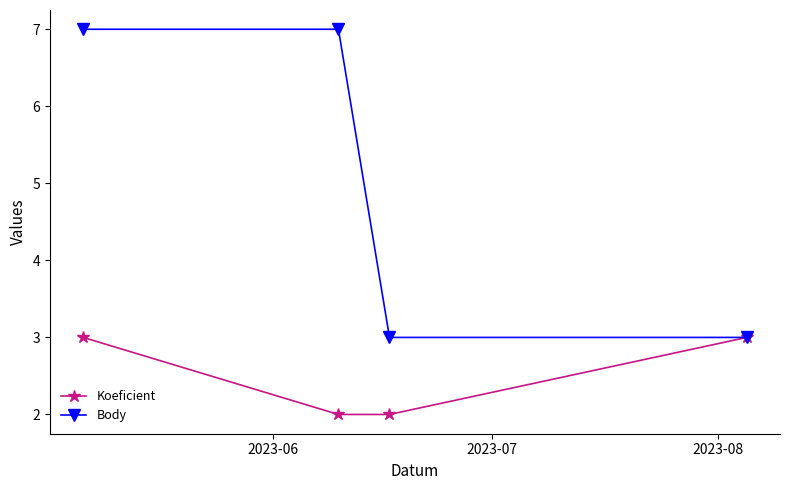

Rank the series by their maximum value, from lowest to highest.

Koeficient, Body